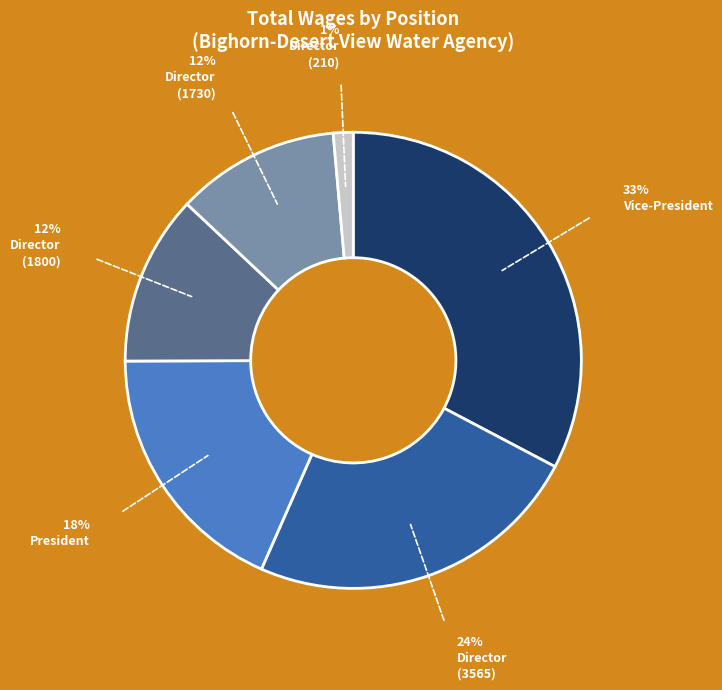

Is there a majority slice in this chart?

No